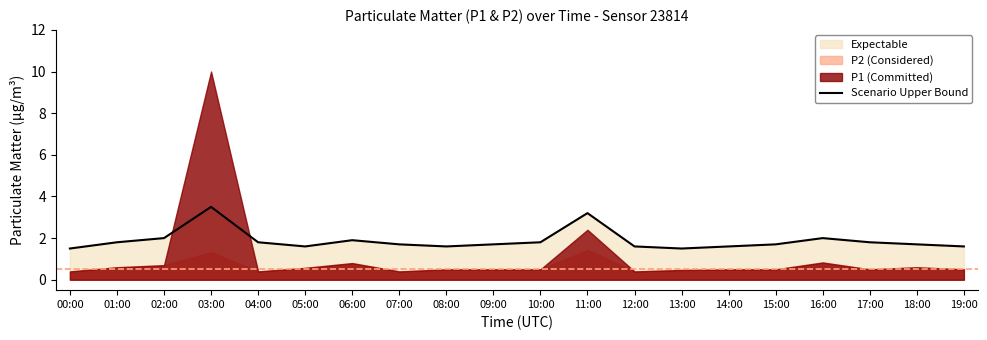

Which category has the lowest value across all series?

00:00